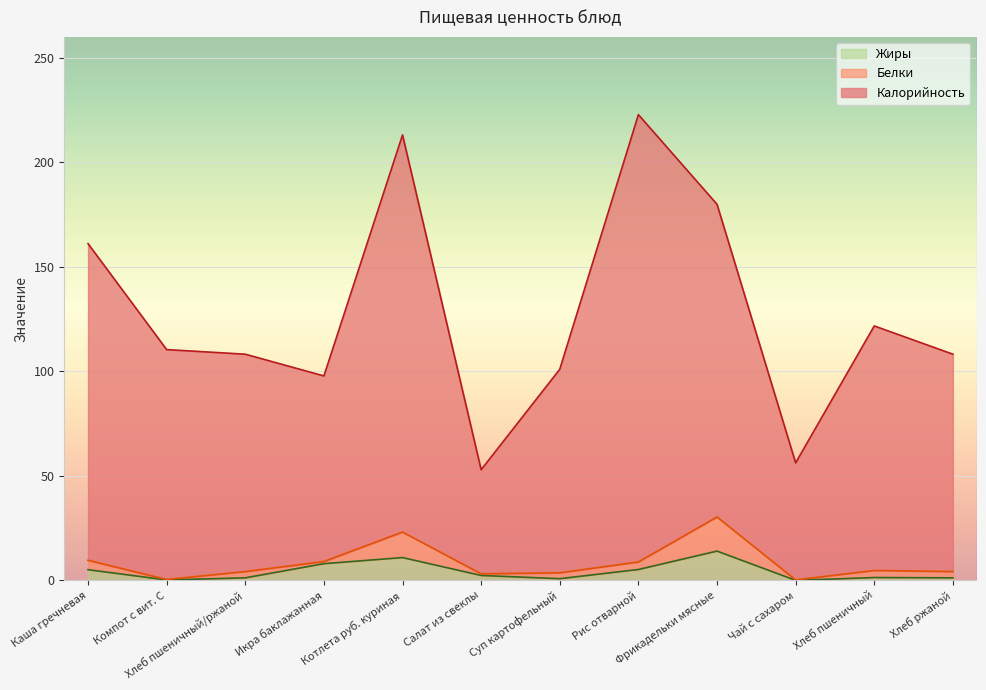

The value of Калорийность at Чай с сахаром is 56.2. True or false?

True